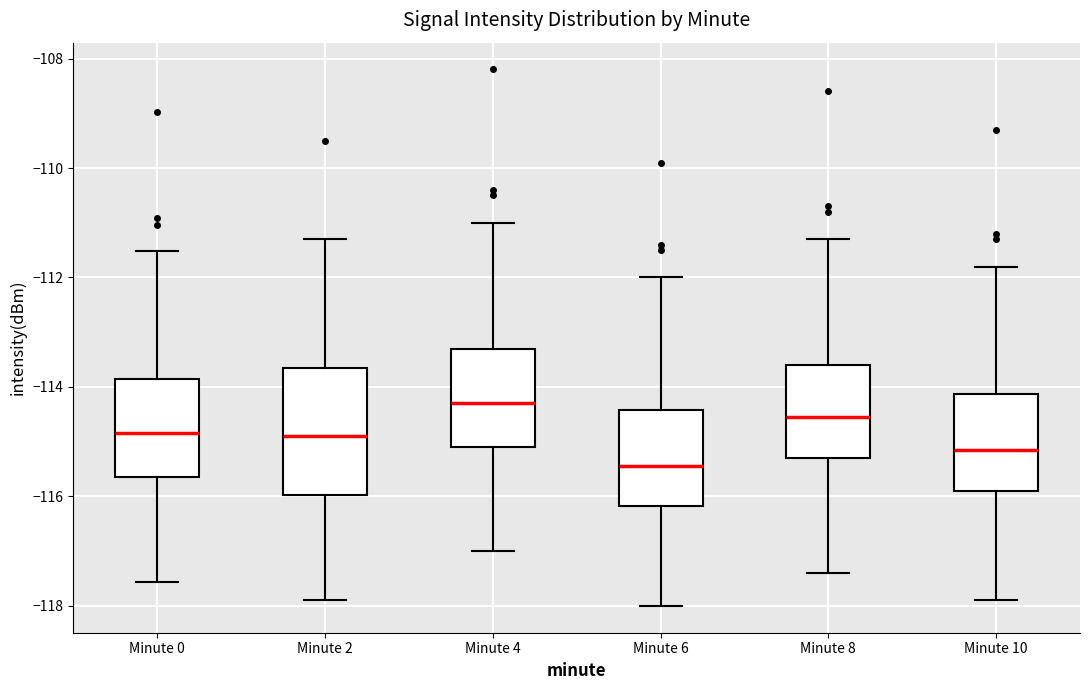

Where is the upper edge of the box for Minute 8 on the y-axis? The values are not printed on the chart, so give them approximately, as read against the axis.

-113.6